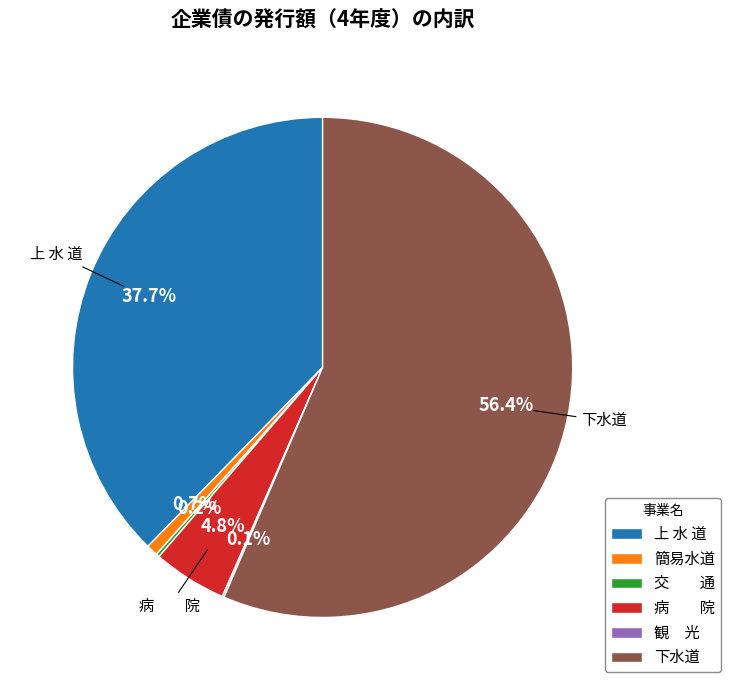

Which slice is the largest?

下水道